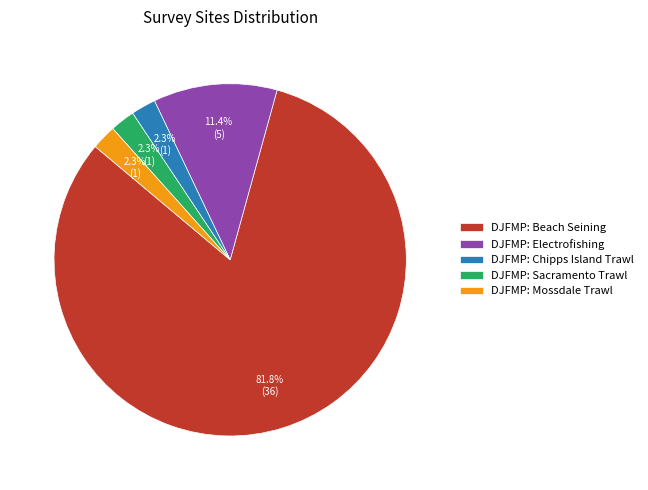

Approximately how many times larger is the value at DJFMP: Sacramento Trawl compared to DJFMP: Mossdale Trawl?

1.0